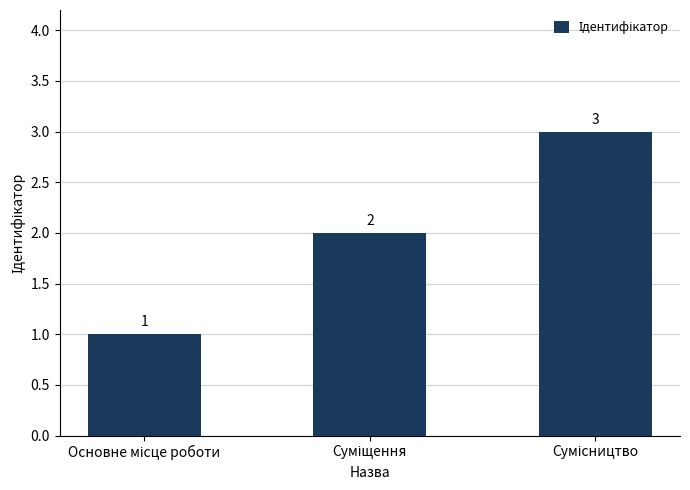

What is the value of the 1st bar from the left?

1